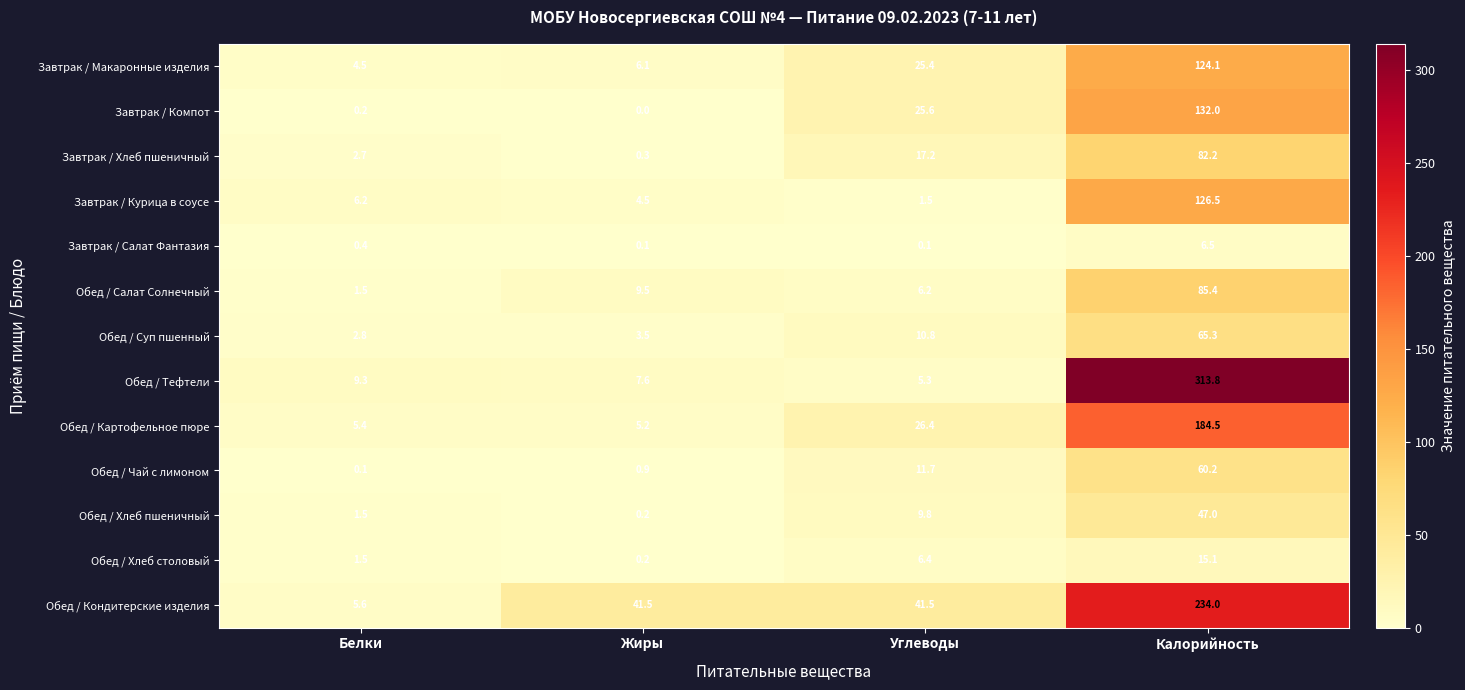

What is the lowest value of the Обед / Картофельное пюре series?

5.2